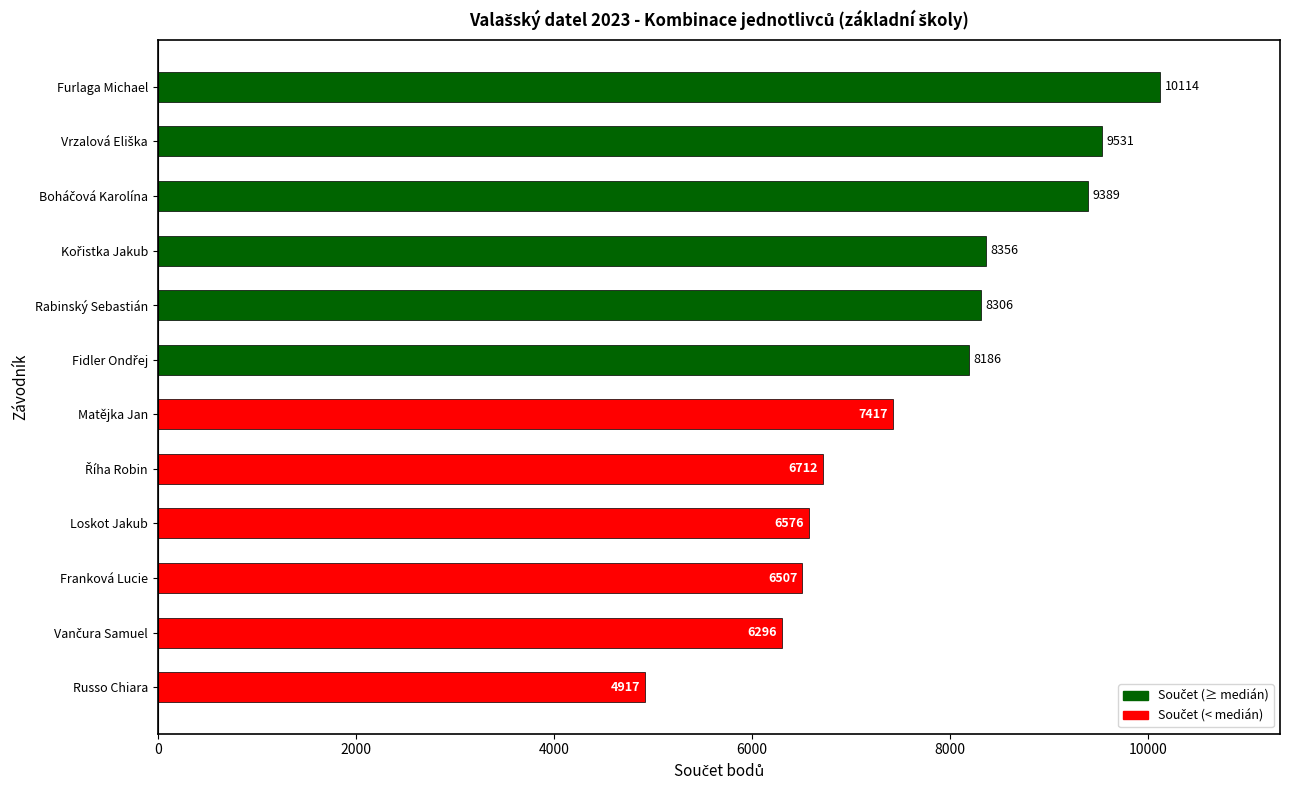

What is the label of the 10th bar from the top?

Franková Lucie